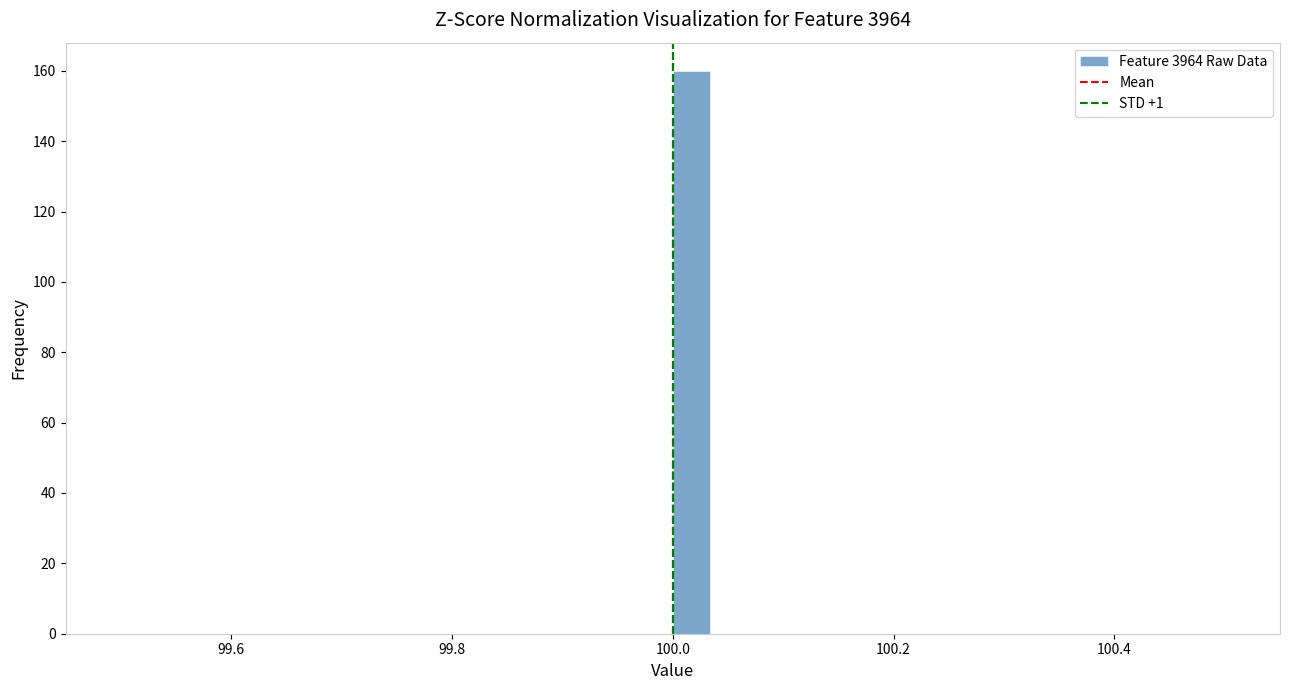

Around what value on the x-axis is the tallest bar? Give the approximate position of its centre, as read against the axis.

100.02